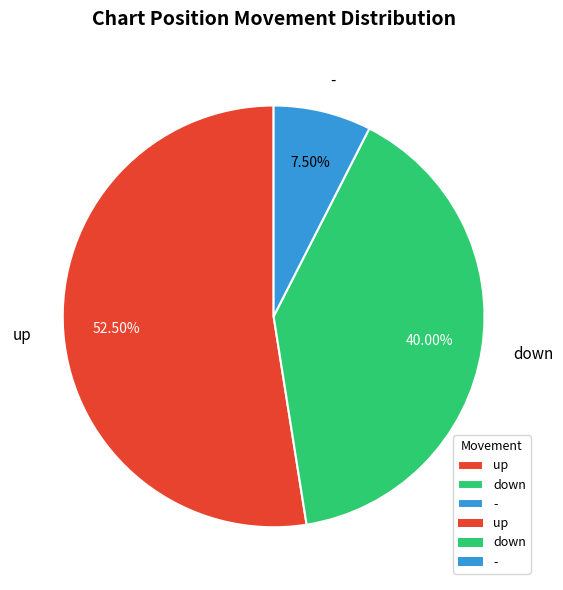

Between - and up, which is larger?

up